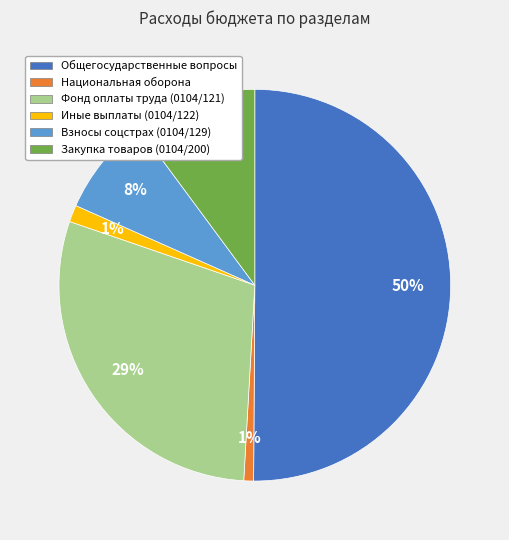

To the nearest percent, what is the average slice percentage?

17%